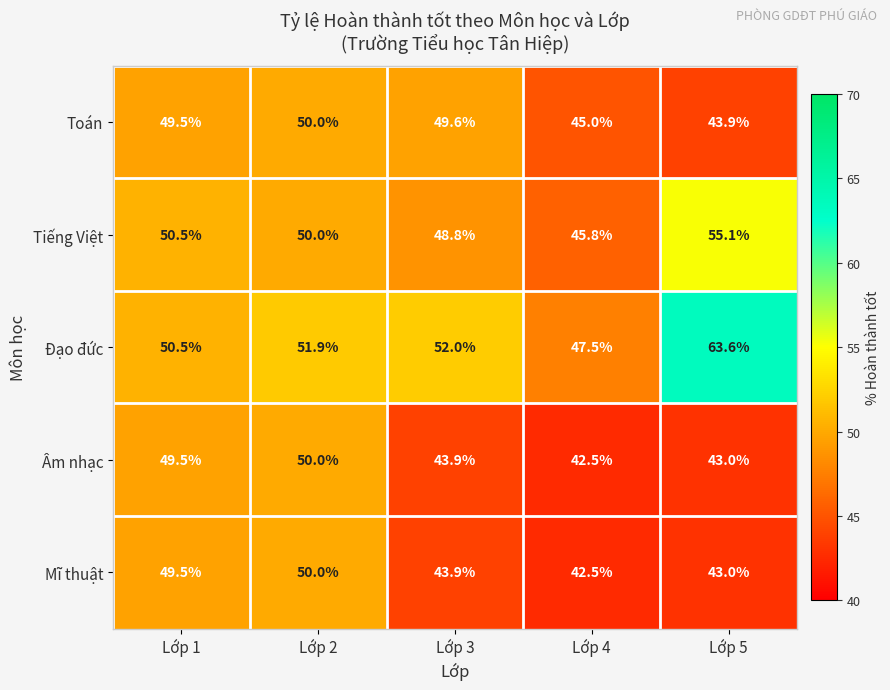

What is the spread (max minus min) of values at Lớp 5?

20.6